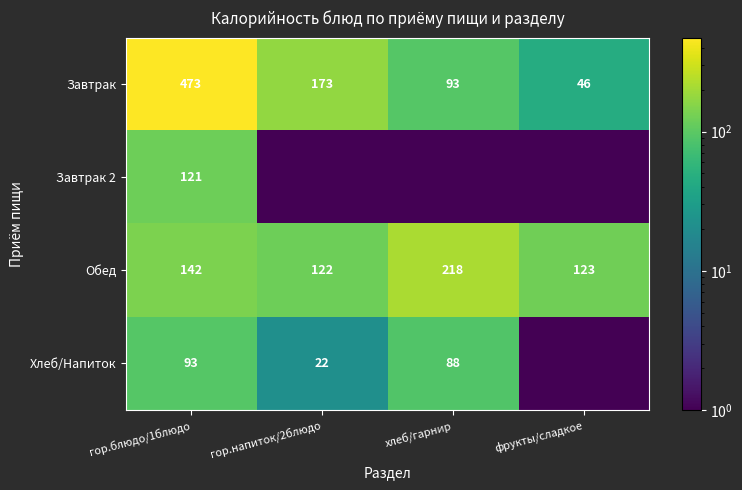

What is the difference between the maximum and minimum values in the Завтрак series?

427.0